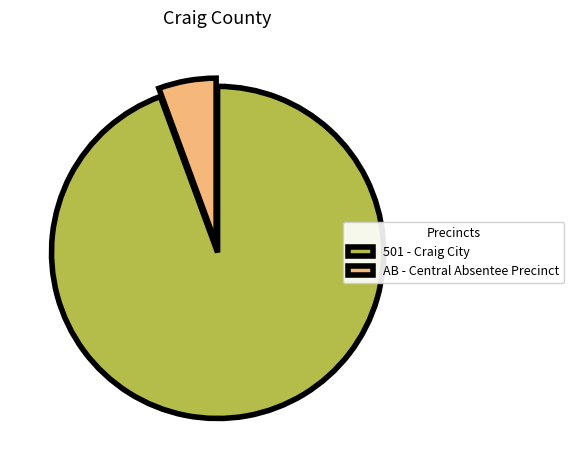

Rank the categories by value from lowest to highest.

AB - Central Absentee Precinct, 501 - Craig City